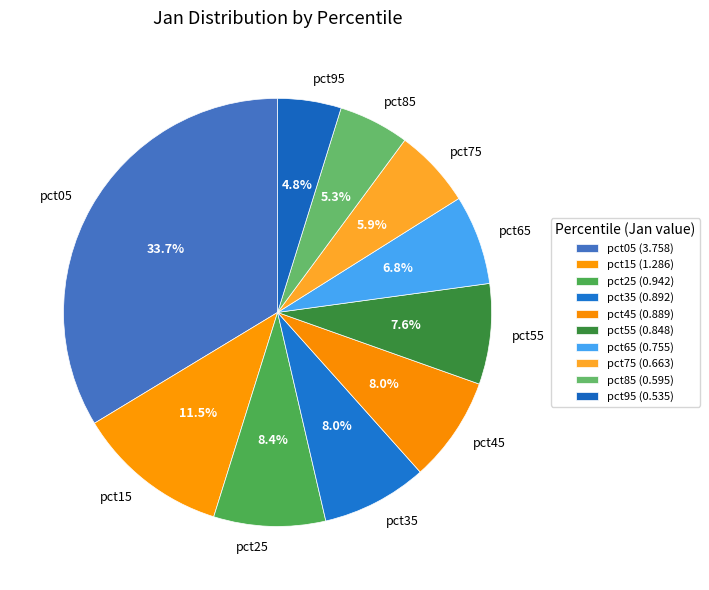

To the nearest percent, what is the combined percentage of pct45 and pct95?

13%